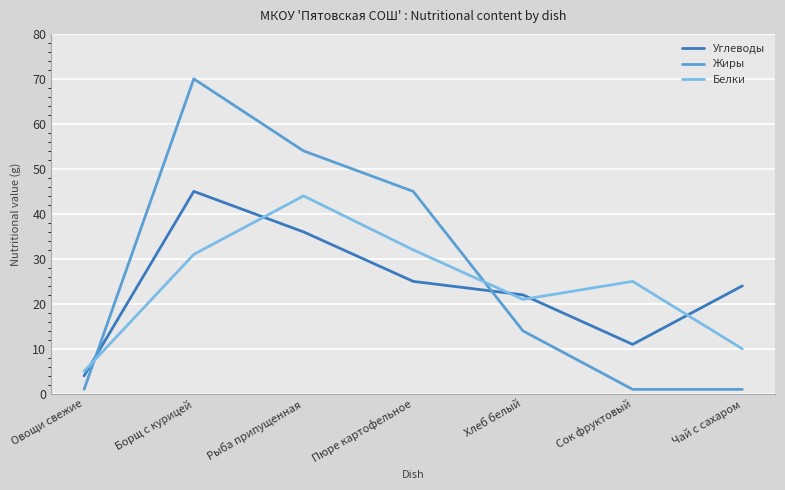

True or false: Белки has a value of 16 at Рыба припущенная.

False